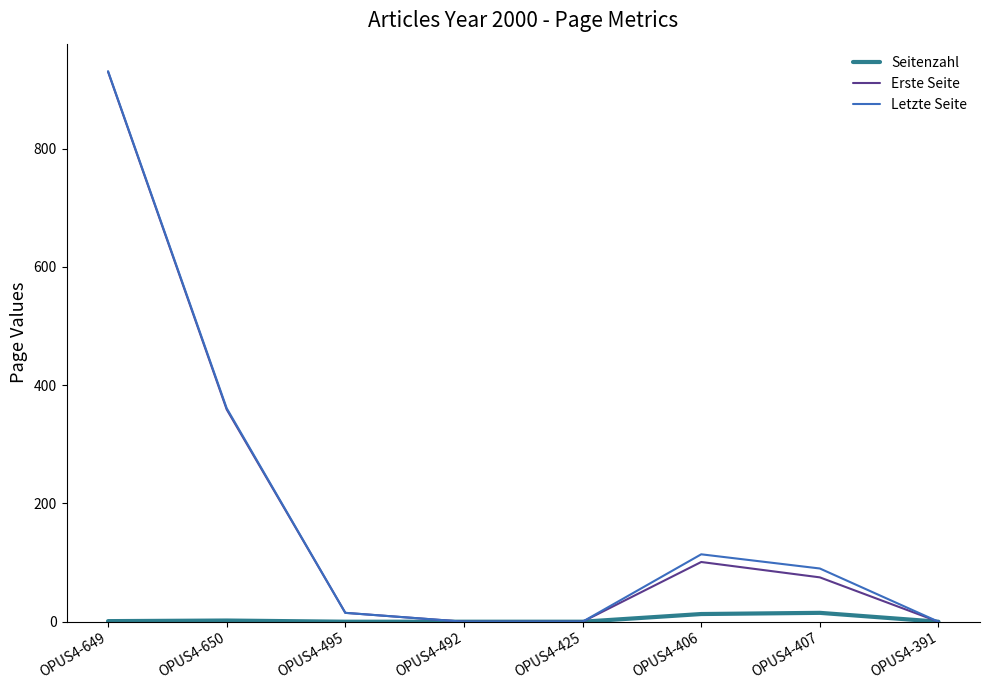

Where is Letzte Seite nearest to the value 465?

OPUS4-650